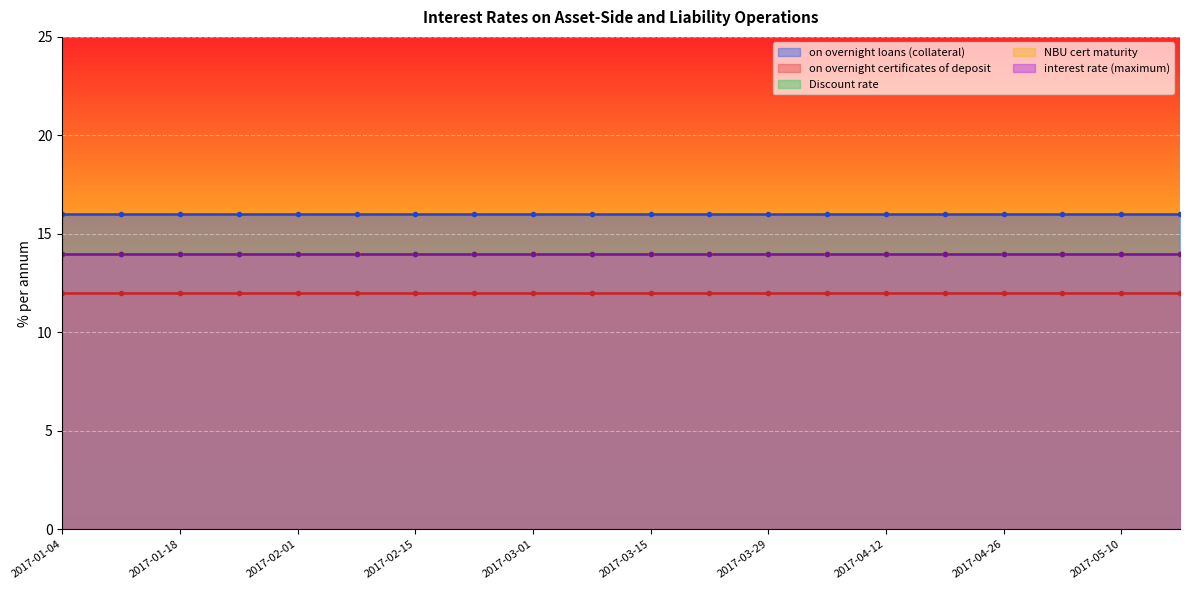

The value of on overnight loans (collateral) at 2017-03-29 is 24. True or false?

False